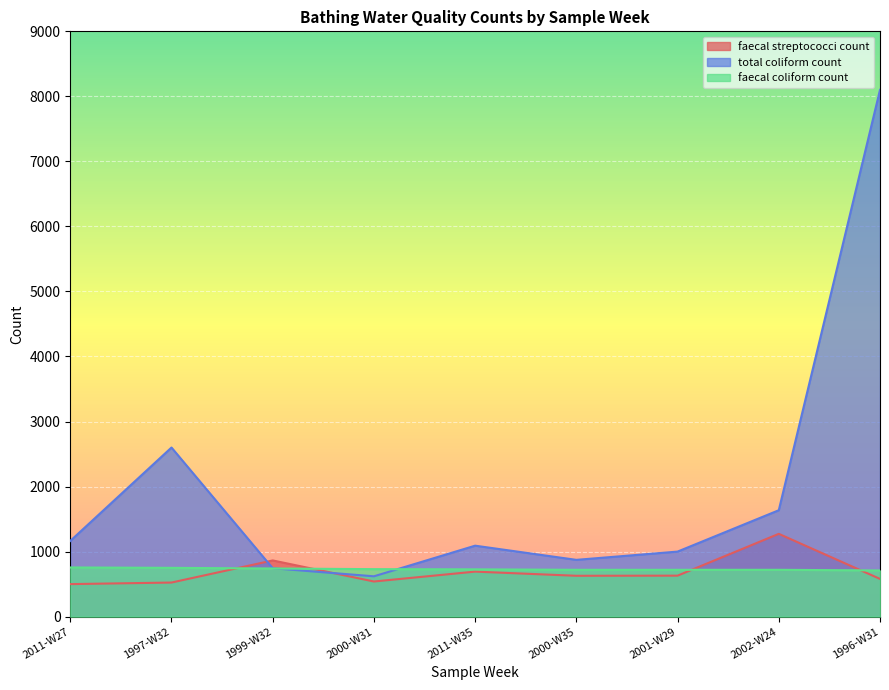

Count the number of categories in the chart.

9